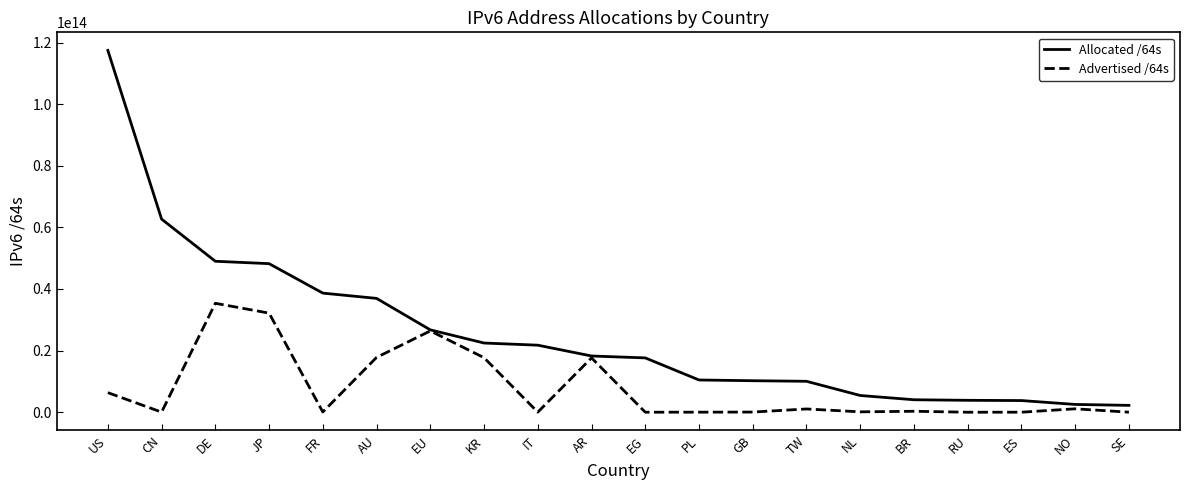

At which category is the sum across all series the highest?

US